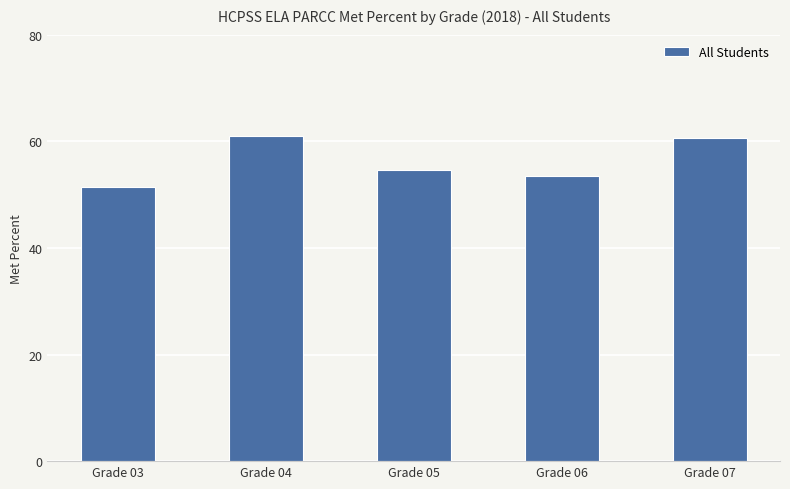

What is the ratio of the value at Grade 07 to the value at Grade 04?

1.0